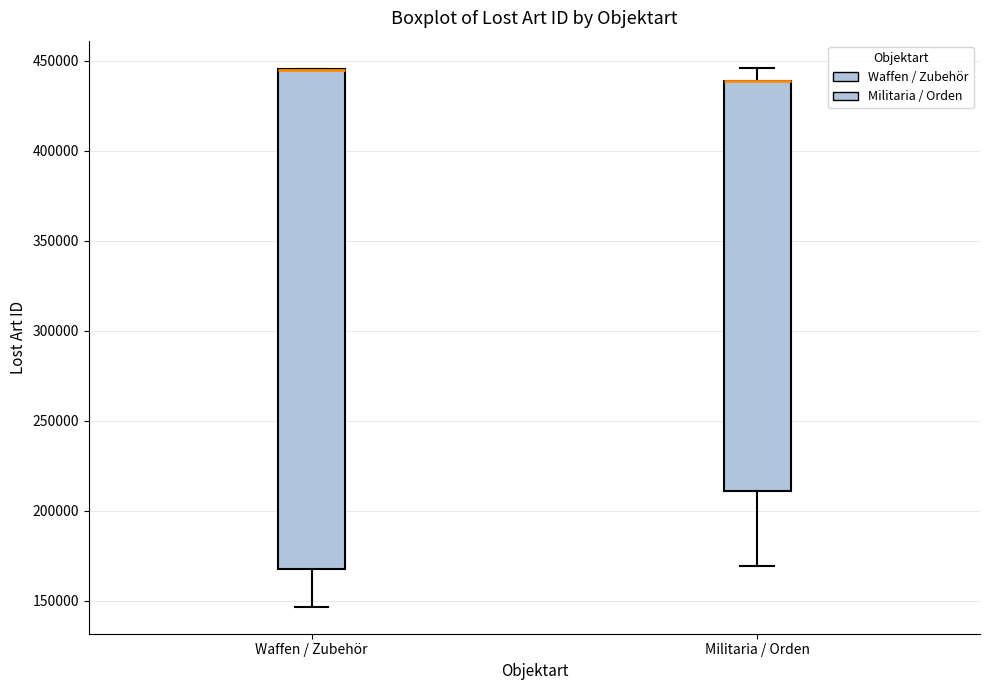

Where does the upper whisker of the box for Militaria / Orden end on the y-axis? The values are not printed on the chart, so give them approximately, as read against the axis.

445000